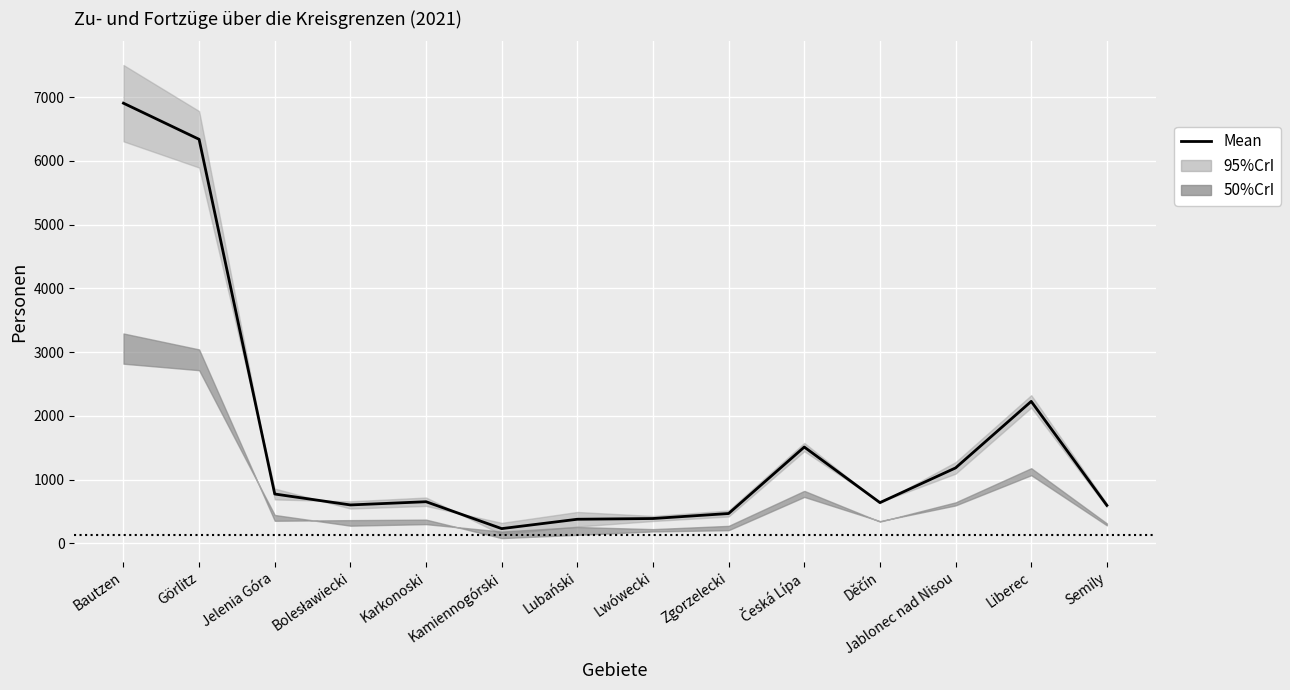

What position from the left is Jelenia Góra?

3